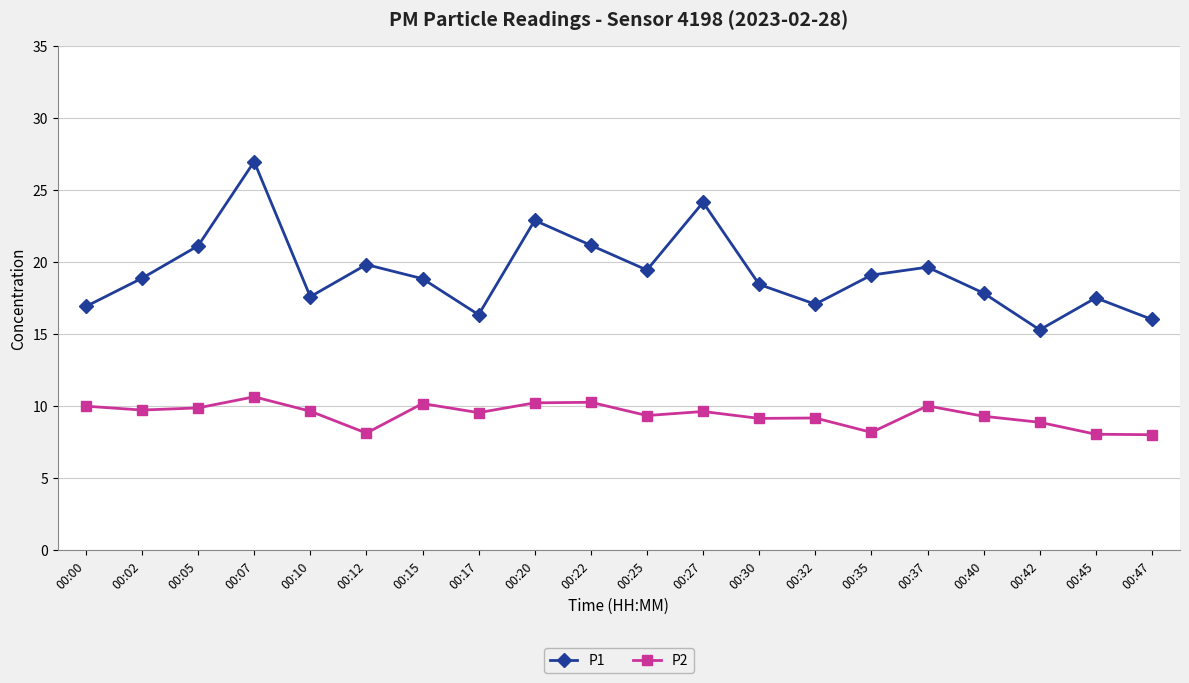

At which category does the chart reach its peak across all series?

00:07